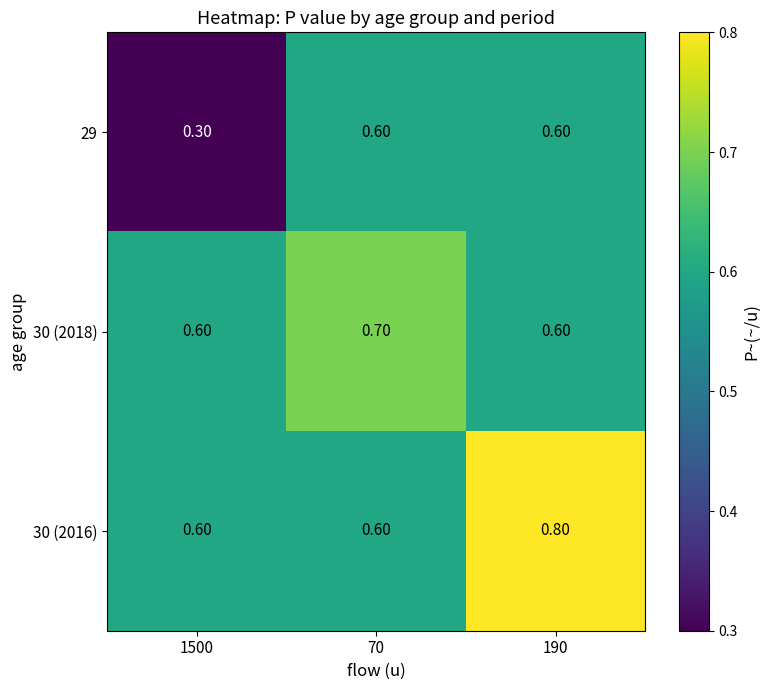

Between 70 and 190, which series saw the biggest shift?

30 (2016)